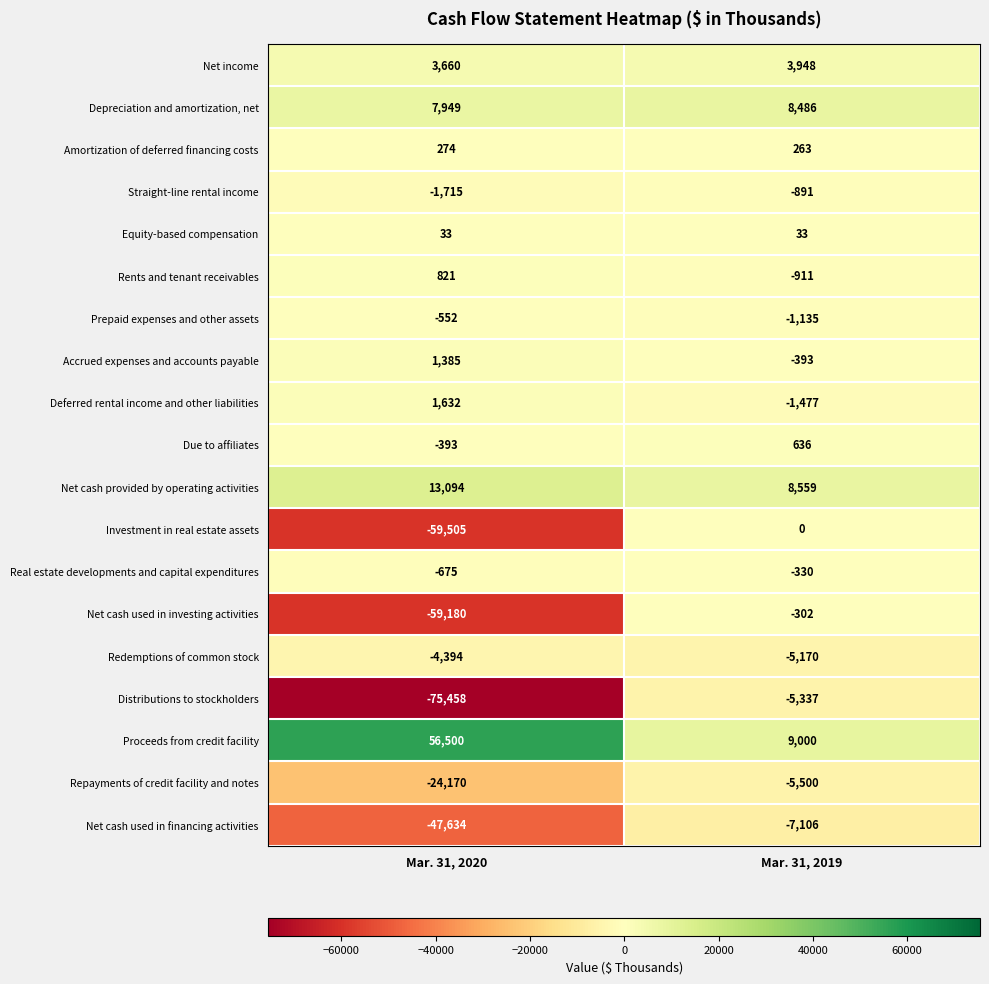

What is the sum of the Net income values at Mar. 31, 2020 and Mar. 31, 2019?

7608